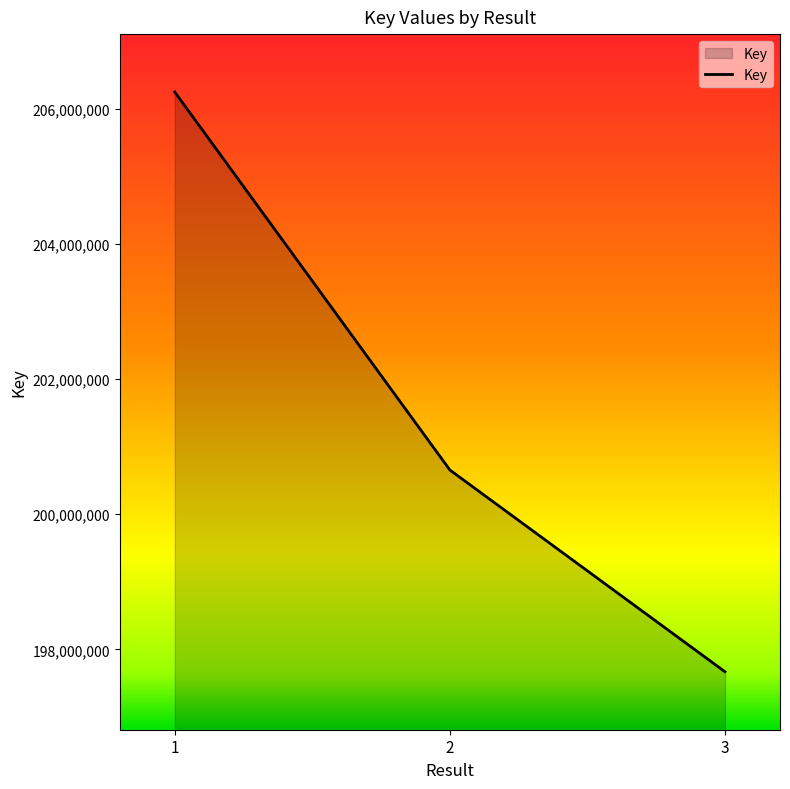

Reading left to right, transcribe all the data shown in this chart.

206245150	200654301	197670036